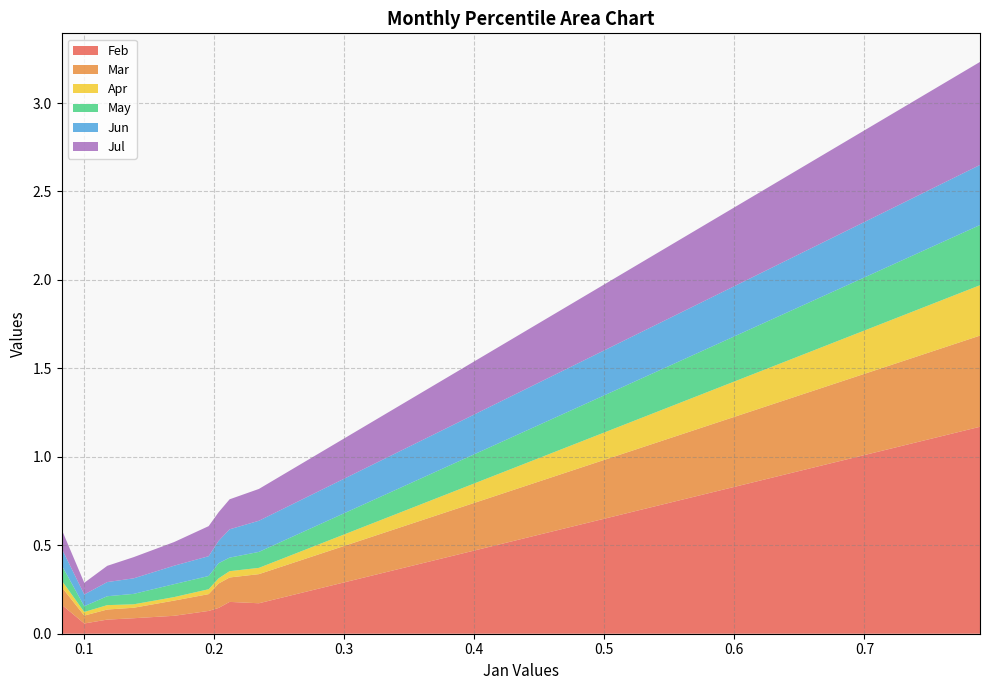

Reading left to right, extract all data points from this chart.

Feb: pct05=0.2	pct15=0.1	pct25=0.1	pct35=0.1	pct45=0.1	pct55=0.1	pct65=0.1	pct75=0.2	pct85=0.2	pct95=1.2
Mar: pct05=0.1	pct15=0.0	pct25=0.1	pct35=0.1	pct45=0.1	pct55=0.1	pct65=0.1	pct75=0.1	pct85=0.2	pct95=0.5
Apr: pct05=0.0	pct15=0.0	pct25=0.0	pct35=0.0	pct45=0.0	pct55=0.0	pct65=0.0	pct75=0.0	pct85=0.0	pct95=0.3
May: pct05=0.1	pct15=0.0	pct25=0.1	pct35=0.1	pct45=0.1	pct55=0.1	pct65=0.1	pct75=0.1	pct85=0.1	pct95=0.3
Jun: pct05=0.1	pct15=0.1	pct25=0.1	pct35=0.1	pct45=0.1	pct55=0.1	pct65=0.1	pct75=0.2	pct85=0.2	pct95=0.3
Jul: pct05=0.1	pct15=0.1	pct25=0.1	pct35=0.1	pct45=0.1	pct55=0.2	pct65=0.2	pct75=0.2	pct85=0.2	pct95=0.6